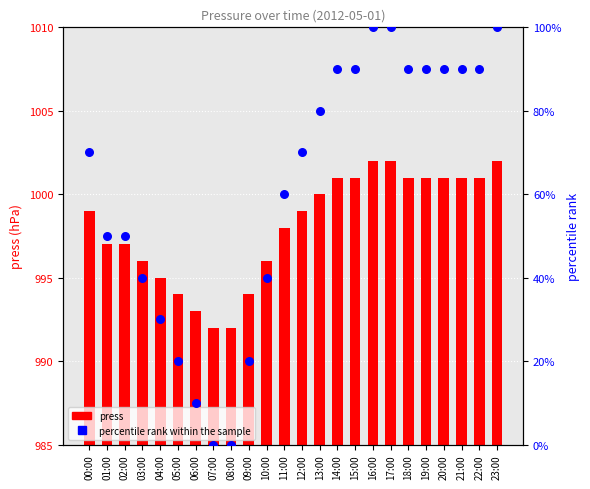

Is the value of percentile rank within the sample at 04:00 greater than the value of press at 16:00?

No